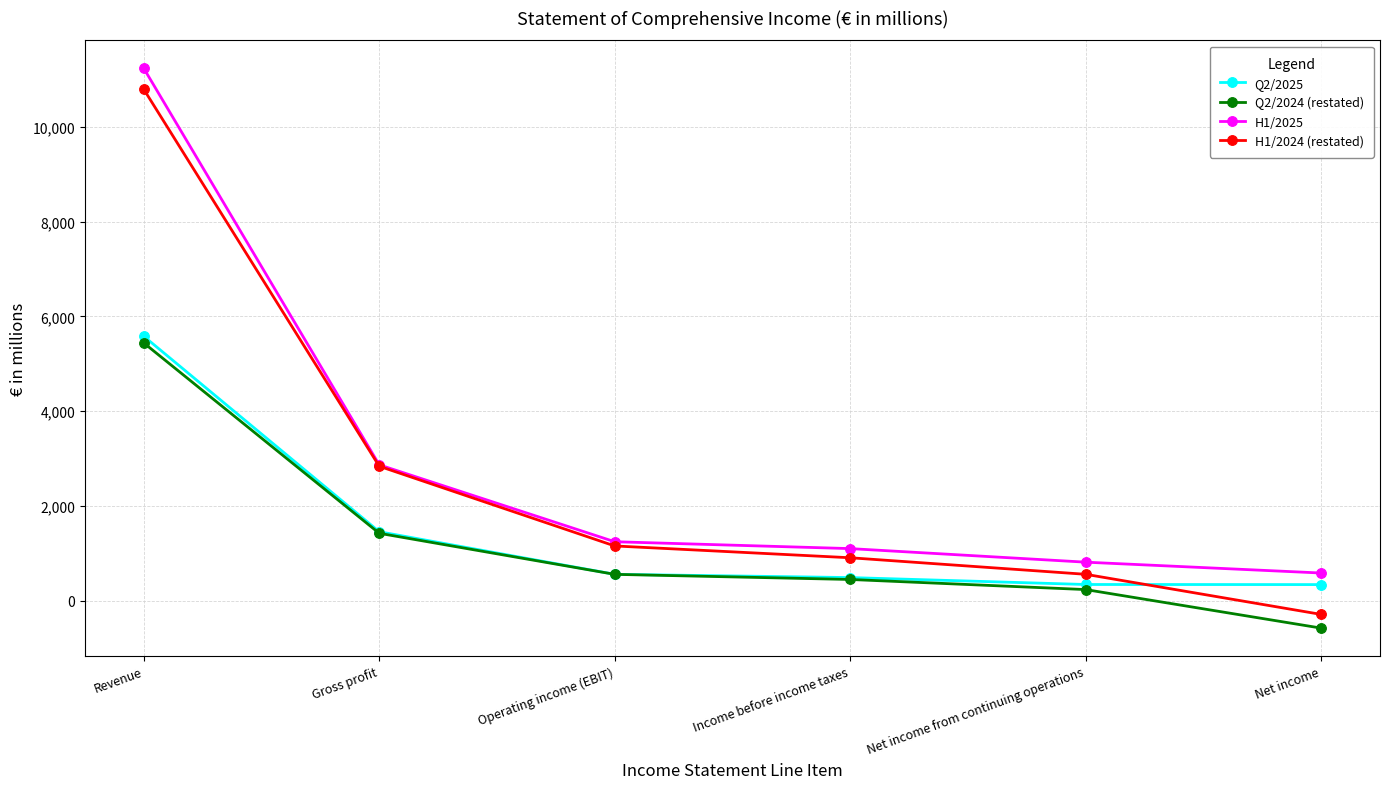

At which category does the chart reach its peak across all series?

Revenue